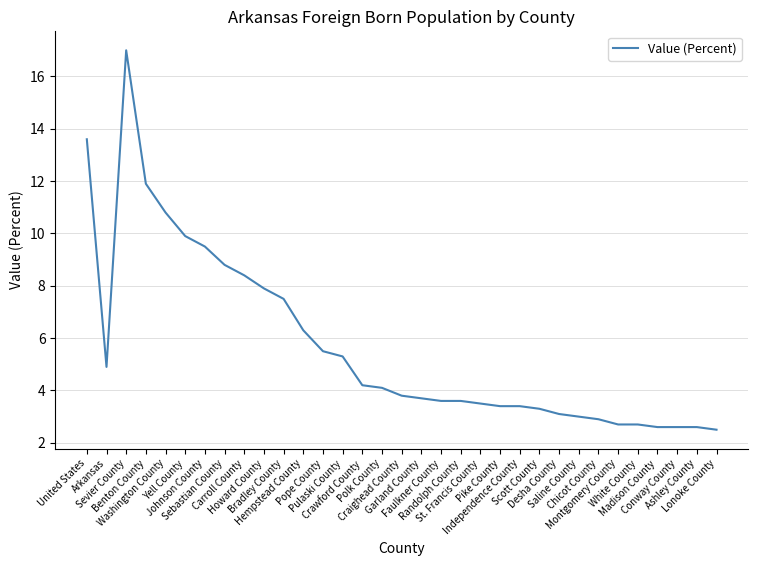

Where is the data nearest to the value 9?

Sebastian County